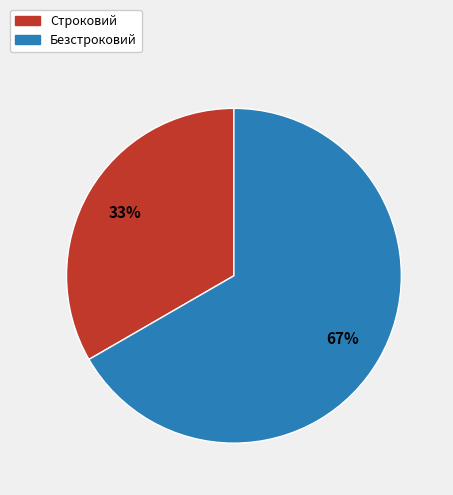

To the nearest percent, what is the combined percentage of Безстроковий and Строковий?

100%